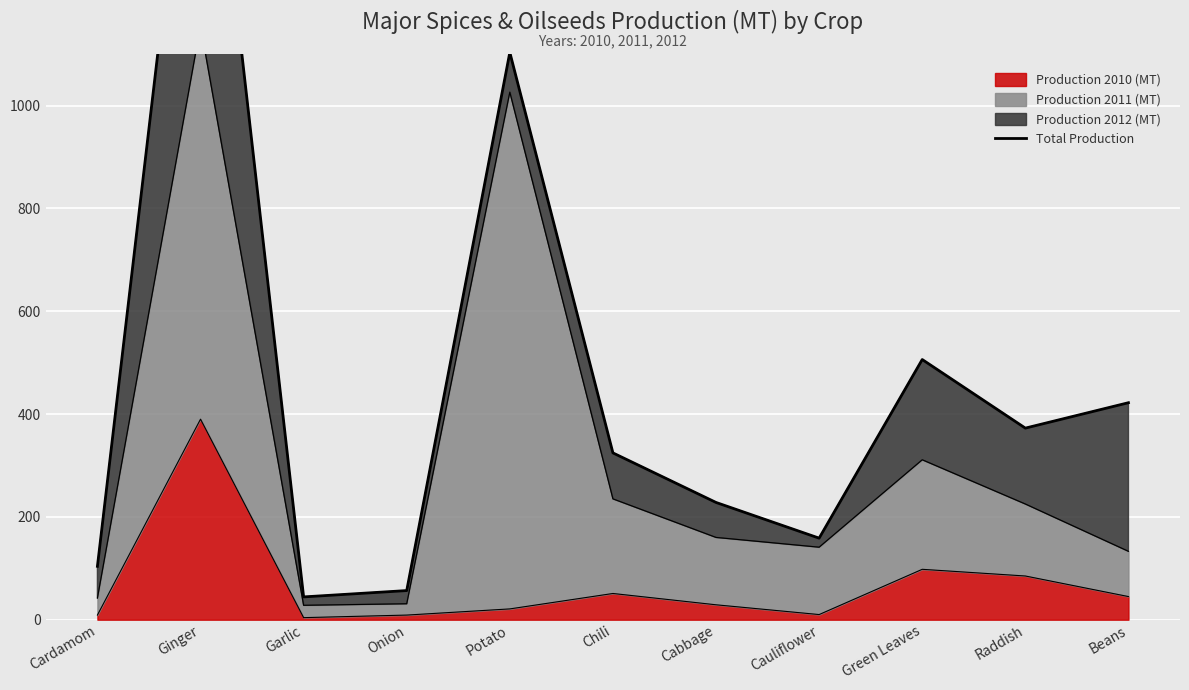

What is the sum of all values?

5126.8